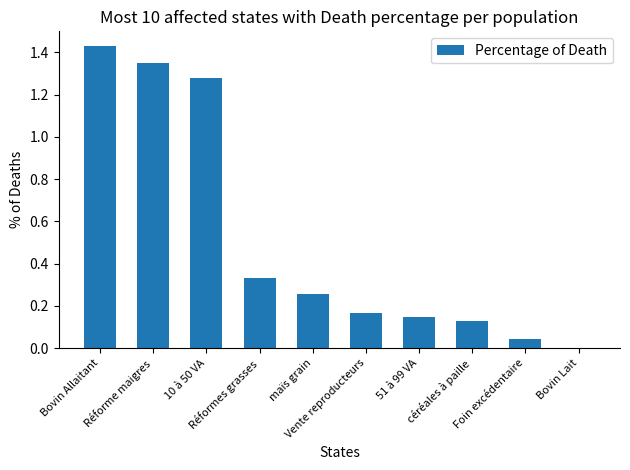

What is the sum of all values?

5.1